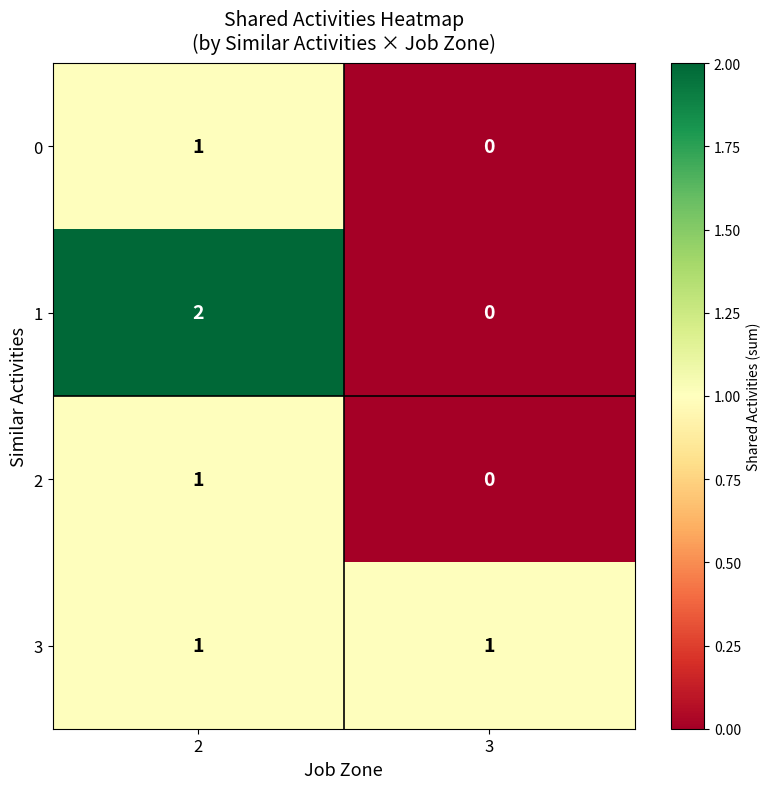

What is the greatest value displayed?

2